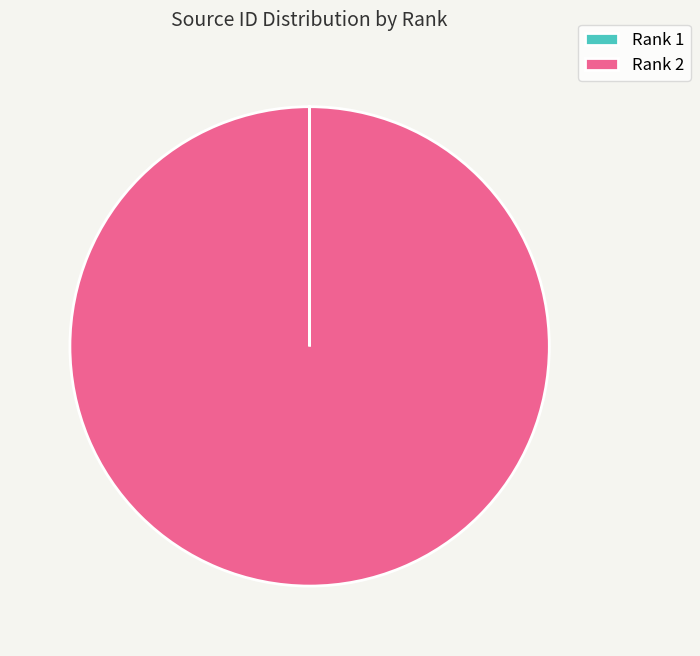

Which category has the biggest portion of the pie?

Rank 2